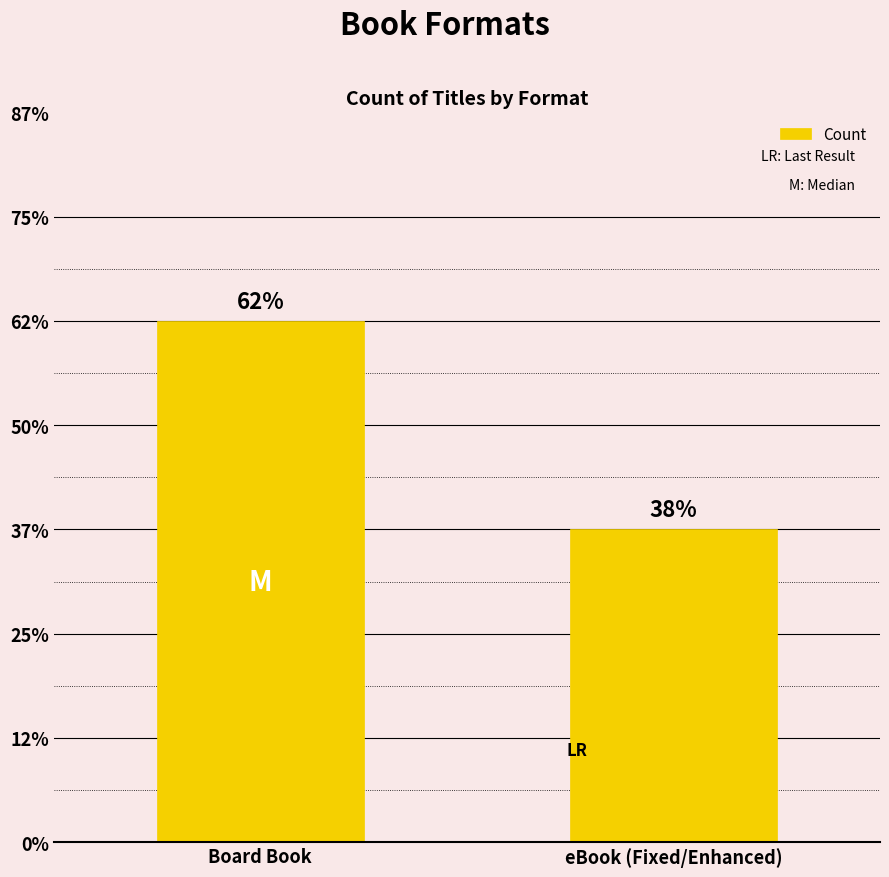

Does the chart contain any negative values?

No